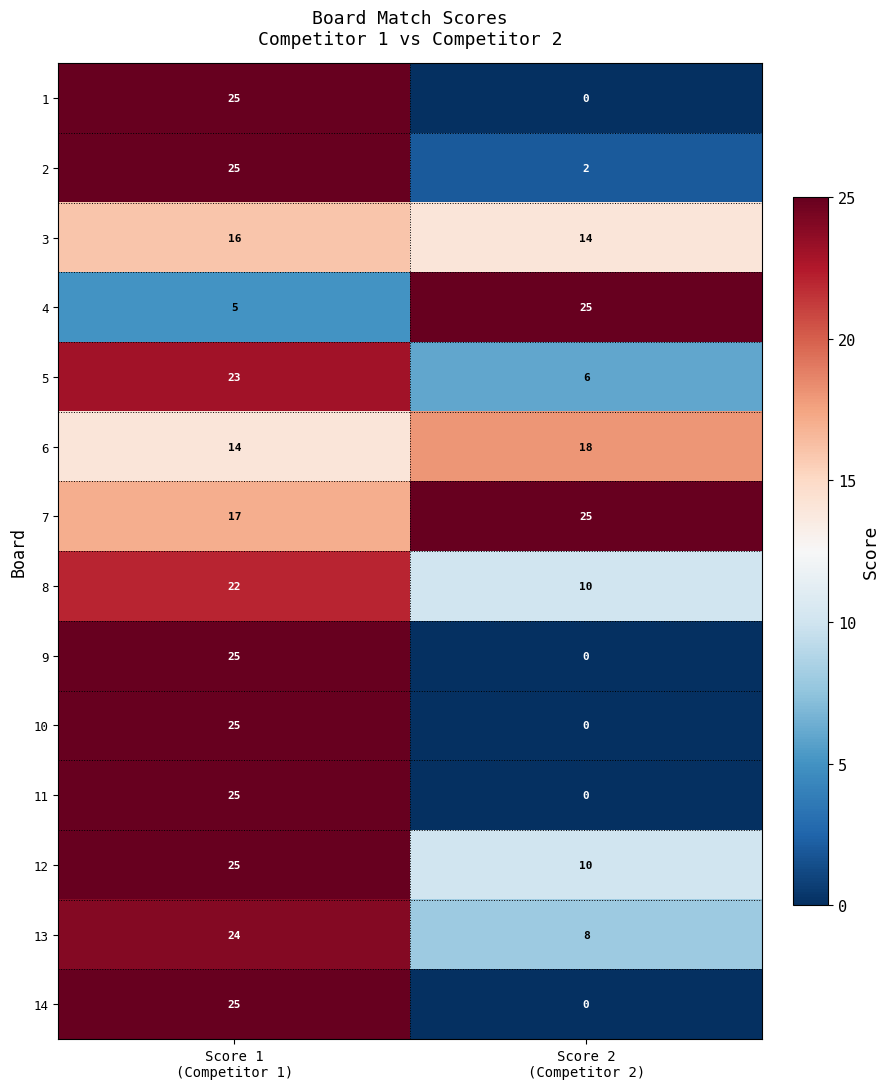

Reading left to right, what are all the values shown in this chart?

1: 25	0
2: 25	2
3: 16	14
4: 5	25
5: 23	6
6: 14	18
7: 17	25
8: 22	10
9: 25	0
10: 25	0
11: 25	0
12: 25	10
13: 24	8
14: 25	0